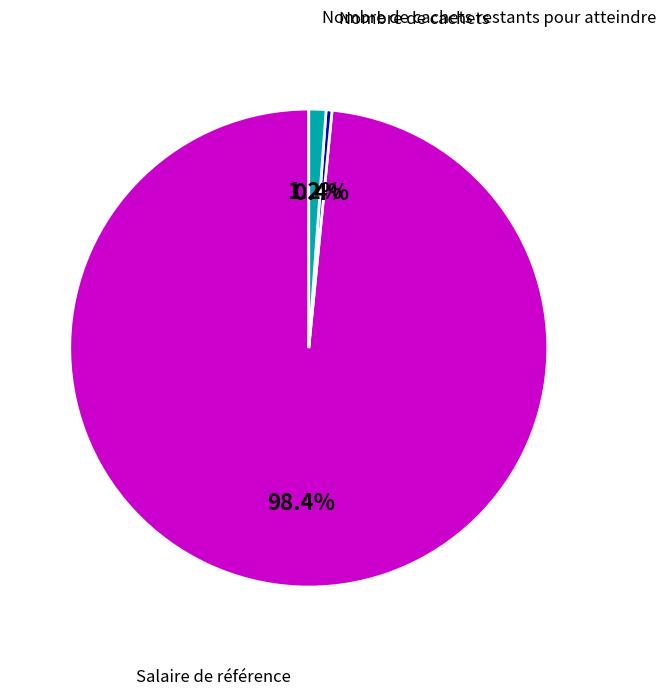

To the nearest percent, what is the average slice percentage?

33%